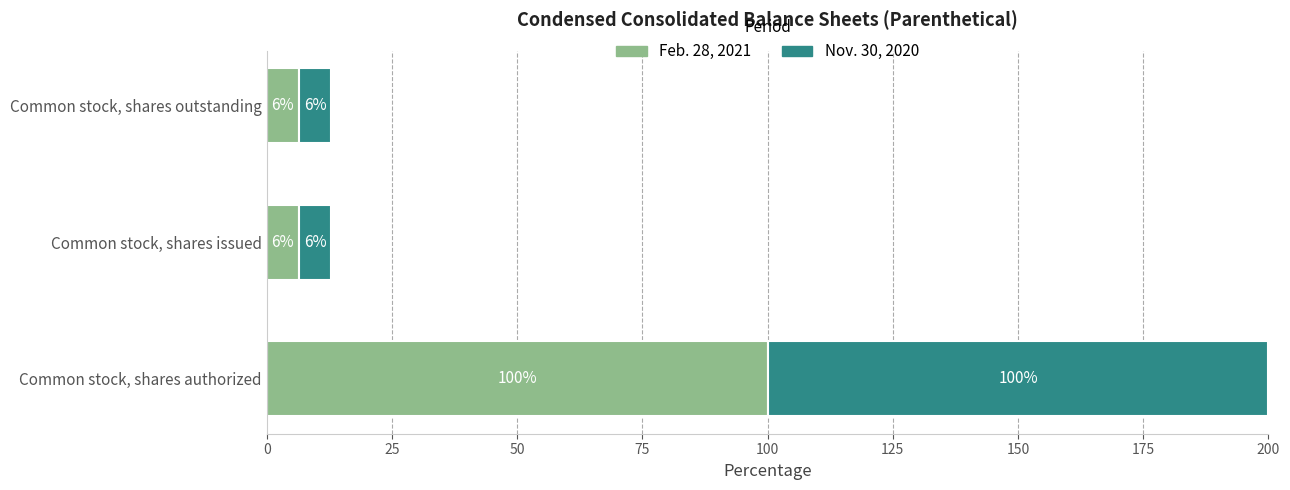

Reading left to right, list all the values displayed in this chart.

Feb. 28, 2021: 100.0	6.4	6.4
Nov. 30, 2020: 100.0	6.4	6.4